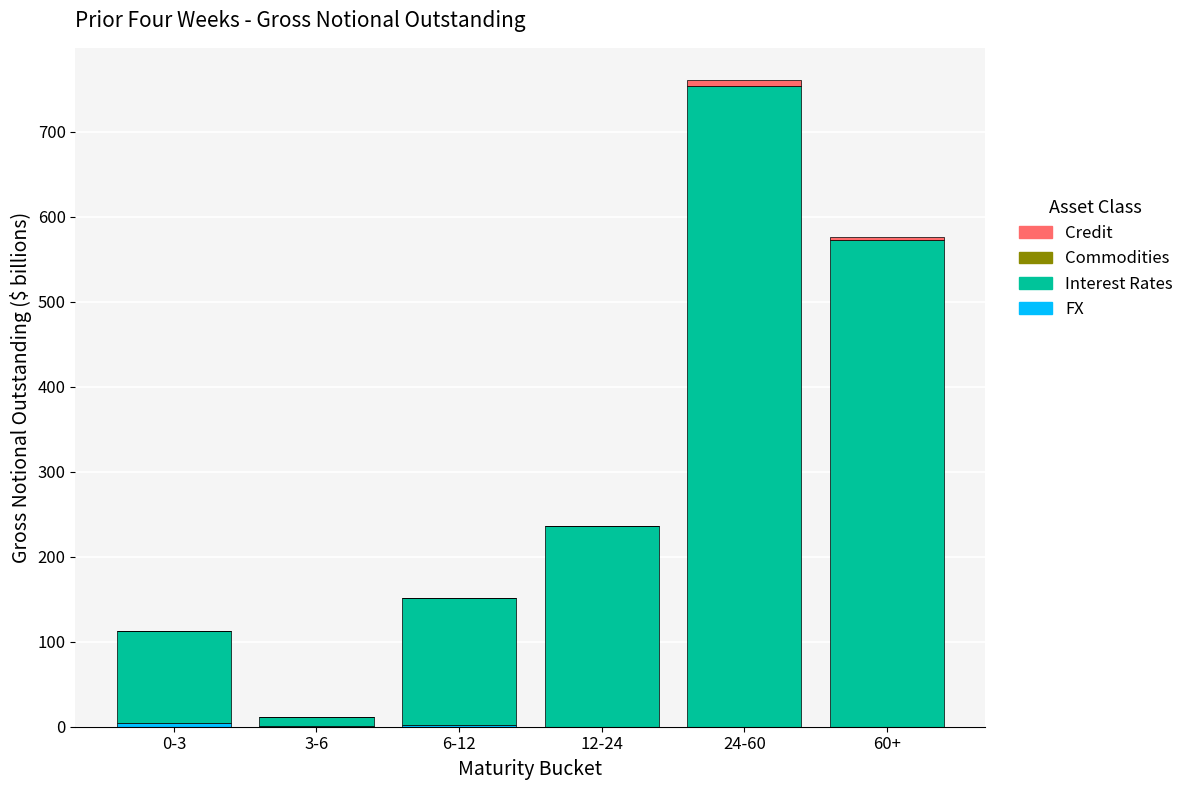

At which category is the sum across all series the highest?

24-60